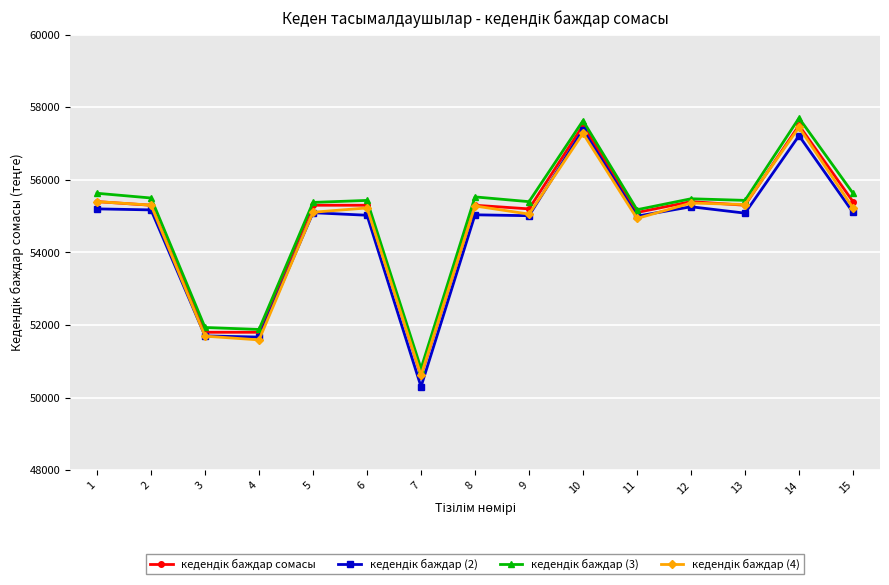

What is the minimum value shown in the chart?

50300.4